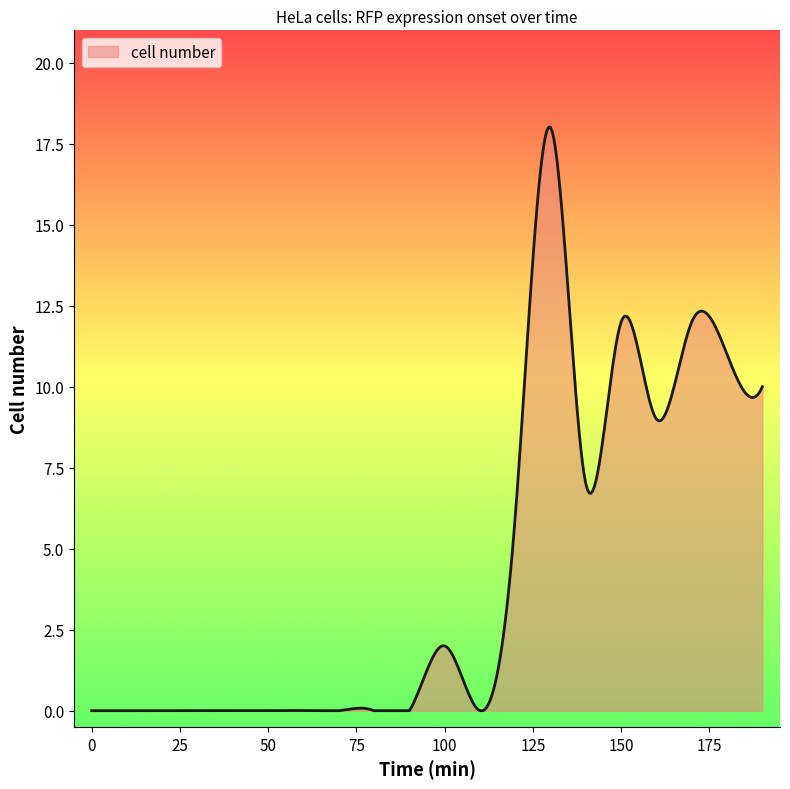

What is the difference between the maximum and minimum values?

18.0